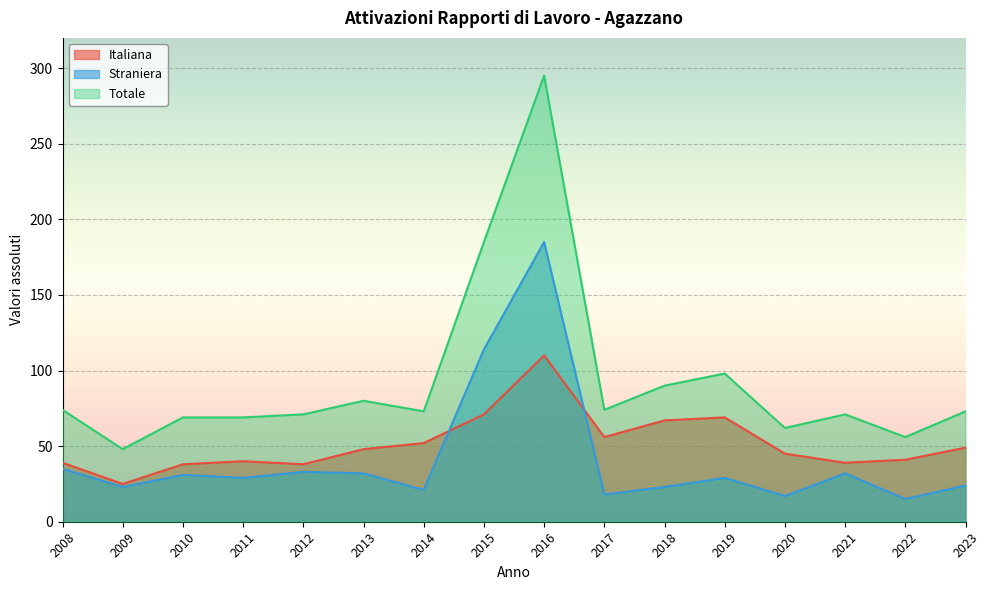

Reading right to left, list all the values displayed in this chart.

Italiana: 2023=49	2022=41	2021=39	2020=45	2019=69	2018=67	2017=56	2016=110	2015=71	2014=52	2013=48	2012=38	2011=40	2010=38	2009=25	2008=39
Straniera: 2023=24	2022=15	2021=32	2020=17	2019=29	2018=23	2017=18	2016=185	2015=114	2014=21	2013=32	2012=33	2011=29	2010=31	2009=23	2008=35
Totale: 2023=73	2022=56	2021=71	2020=62	2019=98	2018=90	2017=74	2016=295	2015=185	2014=73	2013=80	2012=71	2011=69	2010=69	2009=48	2008=74